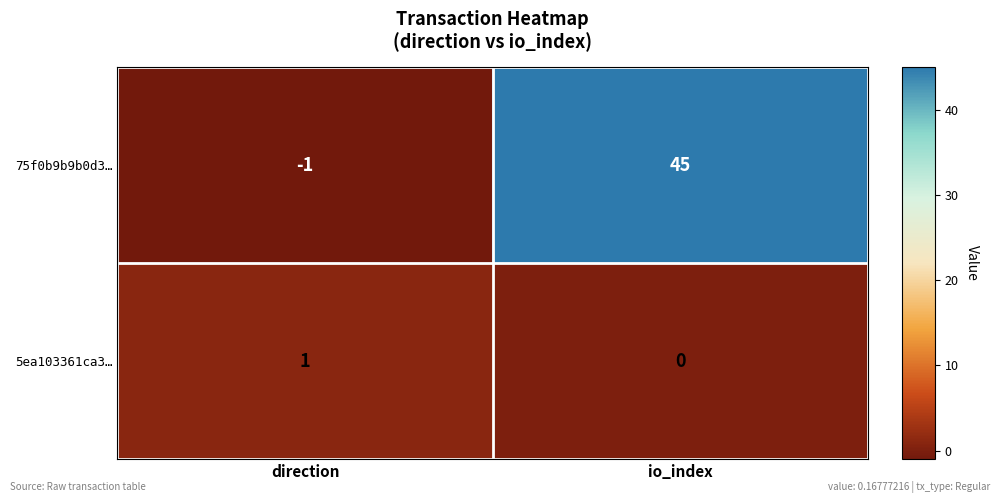

What is the difference between the 75f0b9b9b0d3… values at direction and io_index?

46